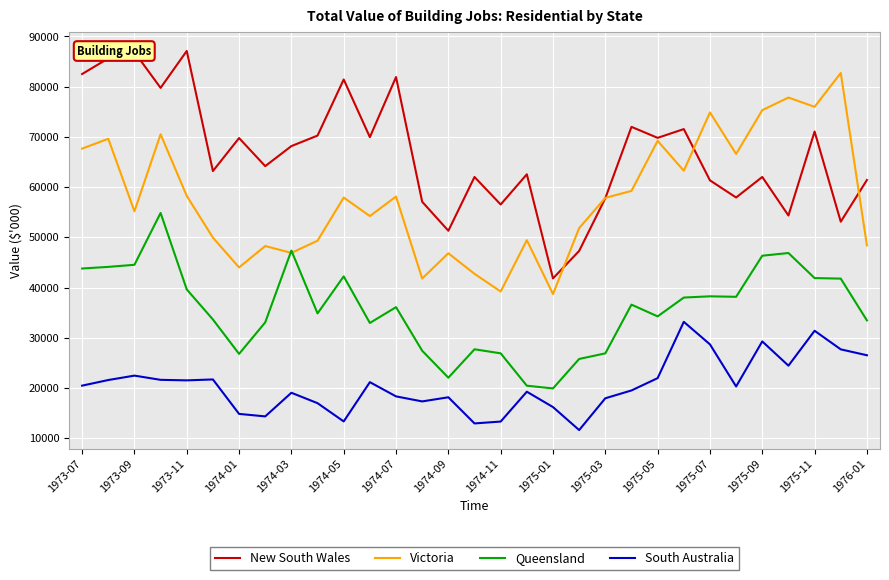

Rank the series by their maximum value, from highest to lowest.

New South Wales, Victoria, Queensland, South Australia